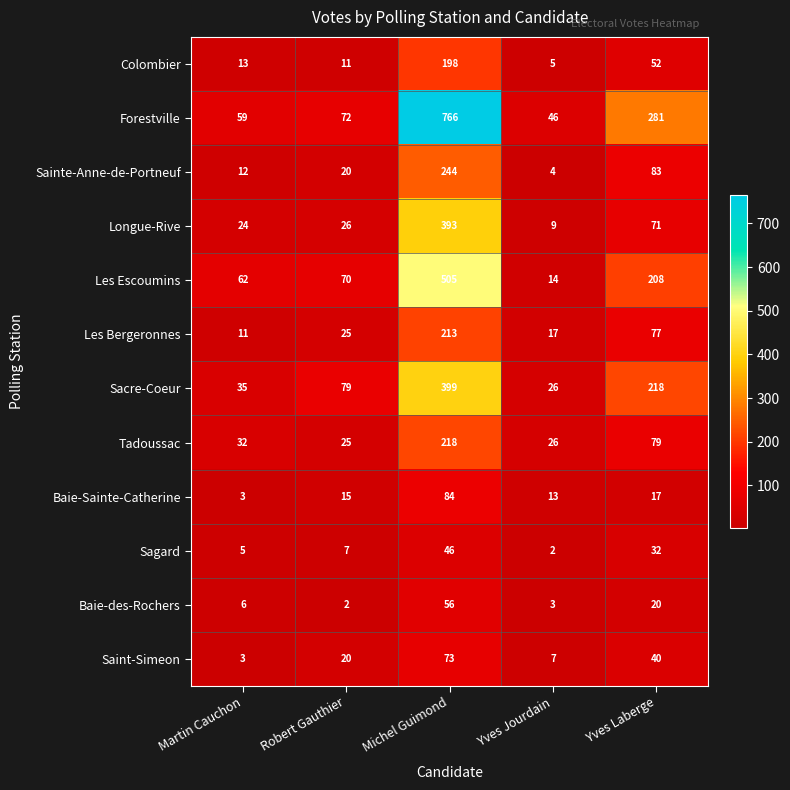

What is the difference between the highest and lowest values at Martin Cauchon?

59